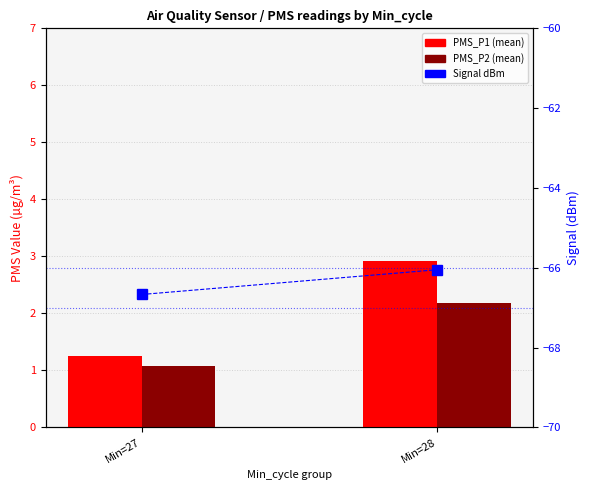

Reading left to right, list all the values displayed in this chart.

PMS_P1: 1.2	2.9
PMS_P2: 1.1	2.2
Signal (dBm): -66.7	-66.0